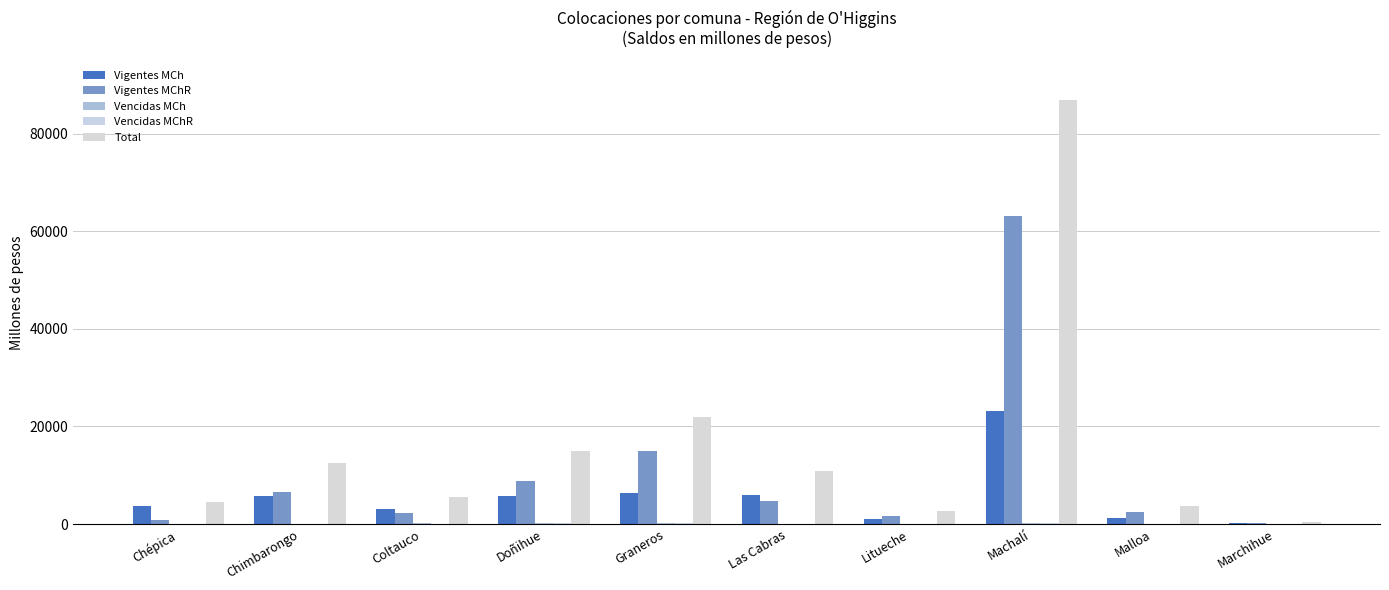

What is the sum of all Vigentes MChR values?

105679.2